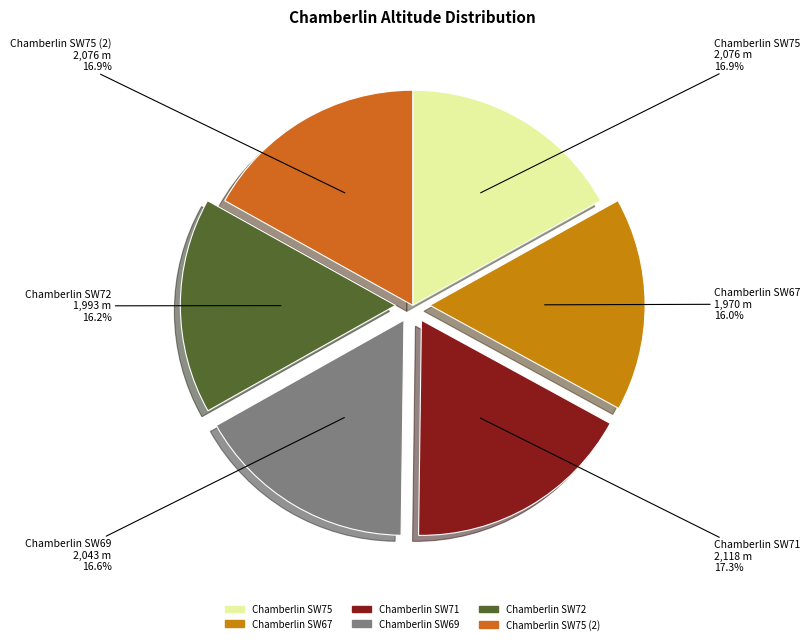

To the nearest percent, what is the difference between the largest and smallest slice percentages?

1%